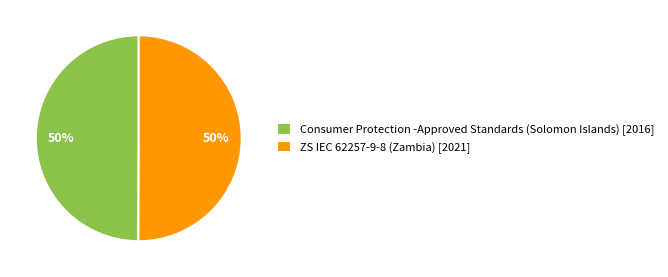

Combined, do ZS IEC 62257-9-8 (Zambia) and Consumer Protection -Approved Standards (Solomon Islands) account for over 50%?

Yes